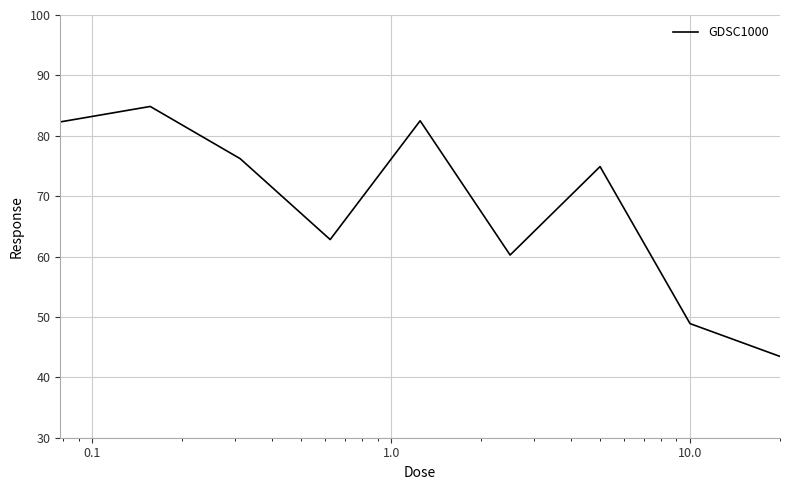

What is the difference between the maximum and second lowest values?

36.0